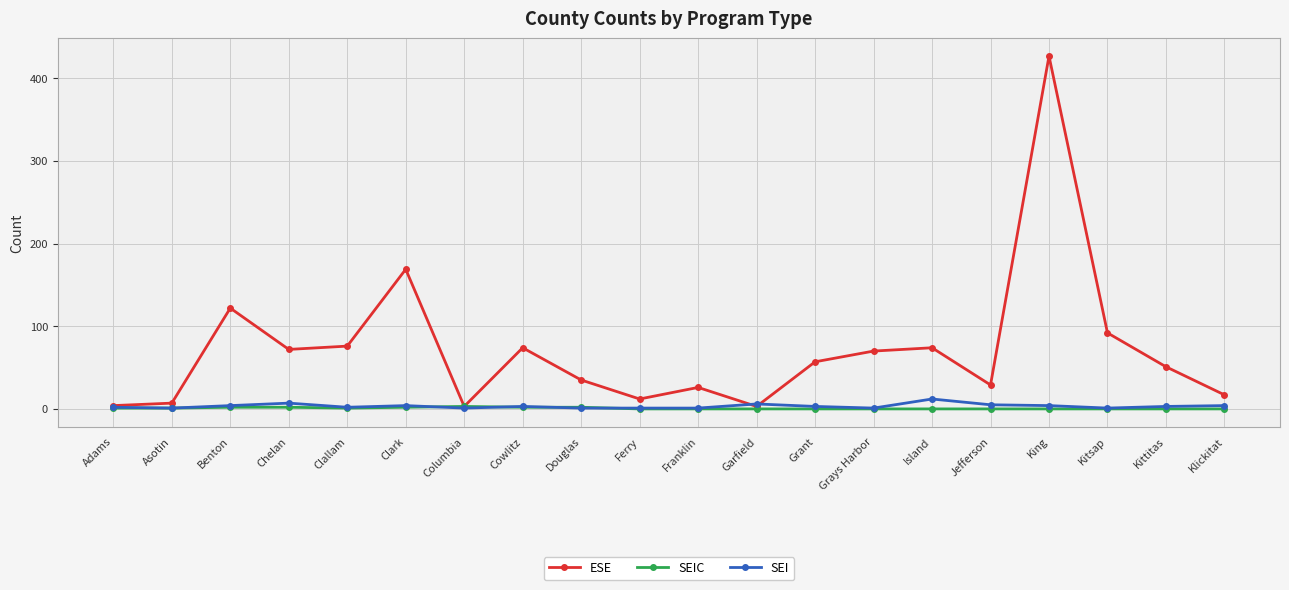

Is the value of SEI at Garfield greater than the value of ESE at Chelan?

No